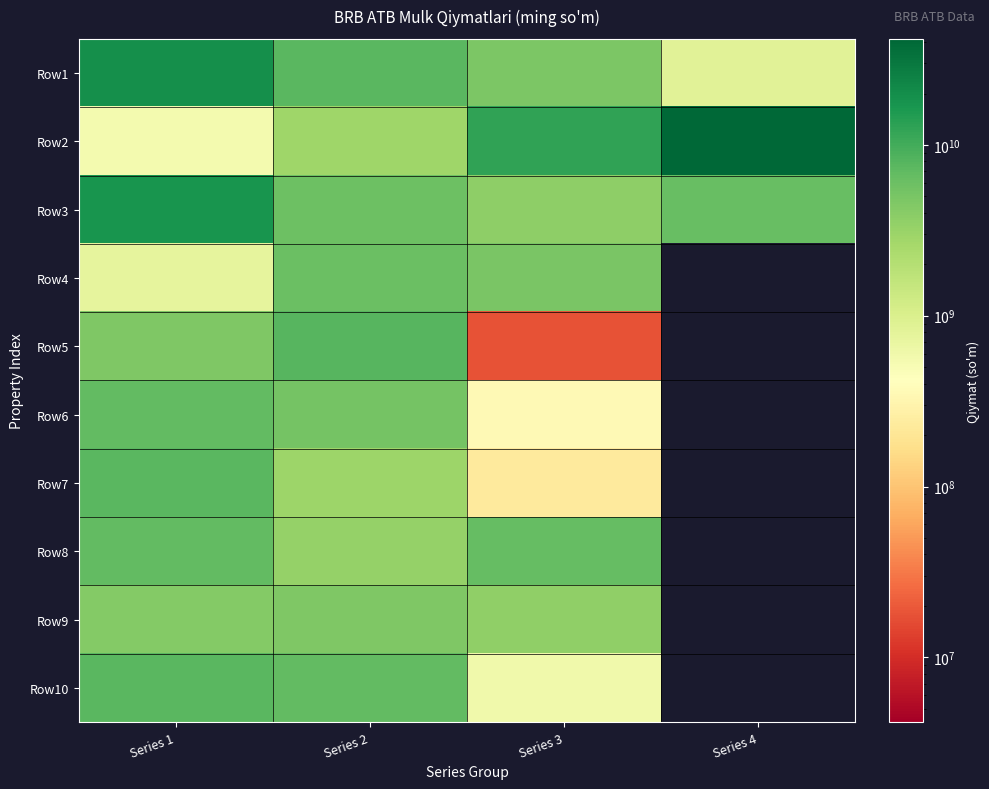

Reading right to left, extract all data points from this chart.

Row1: Series 4=849740758.7	Series 3=4703233297.4	Series 2=7500170819.6	Series 1=19188949195.5
Row2: Series 4=41767760956.5	Series 3=12675168383.1	Series 2=2909291259.1	Series 1=541754014.2
Row3: Series 4=6318552688.1	Series 3=3739133714.0	Series 2=5845102101.0	Series 1=17429772442.7
Row4: Series 4=0.0	Series 3=4887517542.3	Series 2=6124984467.5	Series 1=744059435.7
Row5: Series 4=0.0	Series 3=17812780.6	Series 2=7704349638.1	Series 1=4492394744.0
Row6: Series 4=0.0	Series 3=353471000.0	Series 2=5197163208.9	Series 1=6821560849.9
Row7: Series 4=0.0	Series 3=232377378.1	Series 2=2927468932.8	Series 1=7477765960.0
Row8: Series 4=0.0	Series 3=6627844864.0	Series 2=3344078714.5	Series 1=6694471349.7
Row9: Series 4=0.0	Series 3=3512738667.0	Series 2=4620152313.1	Series 1=4245238631.2
Row10: Series 4=0.0	Series 3=589896107.7	Series 2=6698354847.0	Series 1=7669597871.5